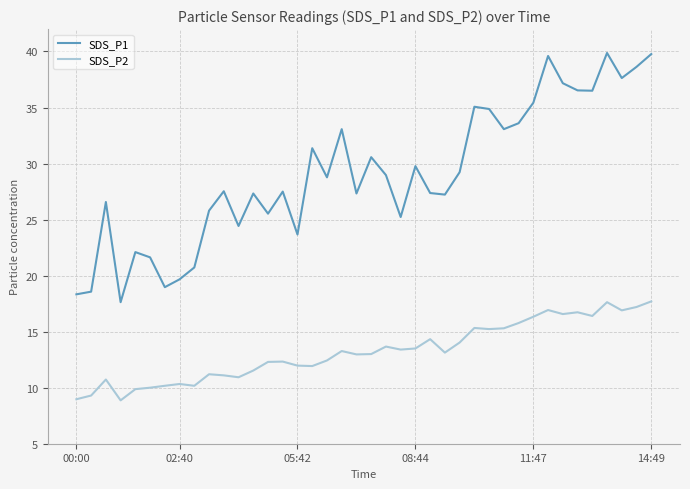

Which series has the widest spread of values?

SDS_P1